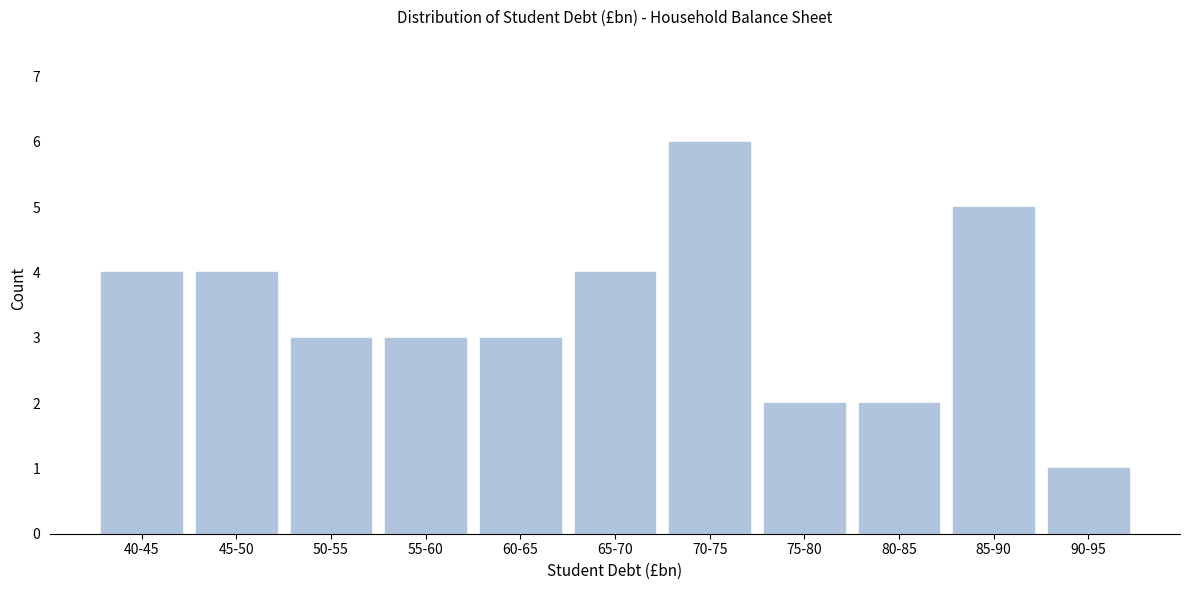

Reading right to left, extract all data points from this chart.

90-95=1	85-90=5	80-85=2	75-80=2	70-75=6	65-70=4	60-65=3	55-60=3	50-55=3	45-50=4	40-45=4